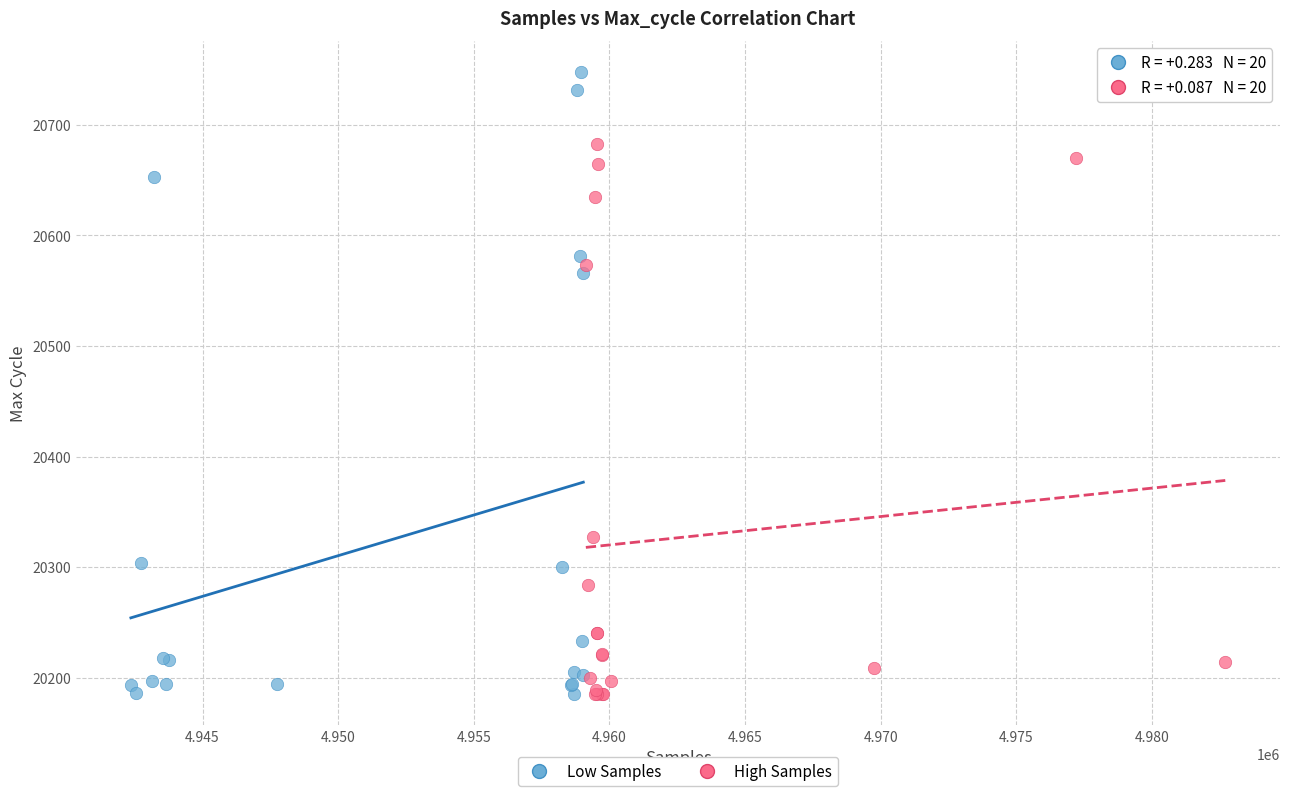

Which series has the largest Y range (max minus min)?

Low Samples